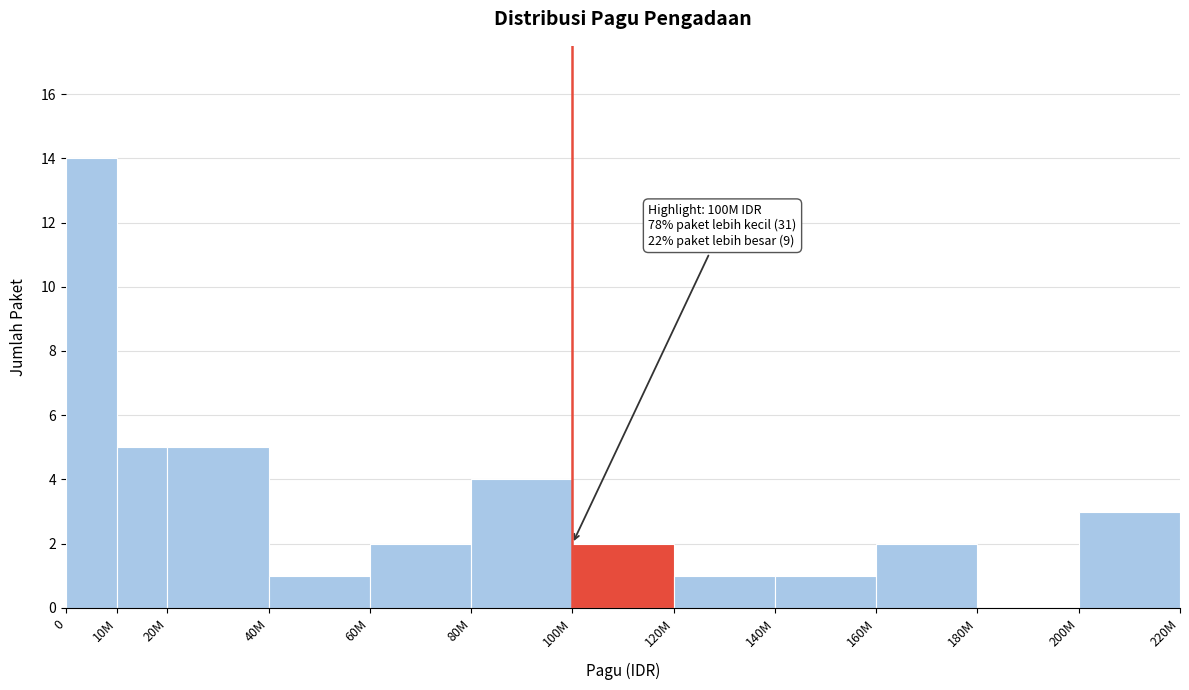

Reading right to left, list all the values displayed in this chart.

200M=3	180M=0	160M=2	140M=1	120M=1	100M=2	80M=4	60M=2	40M=1	20M=5	10M=5	0=14